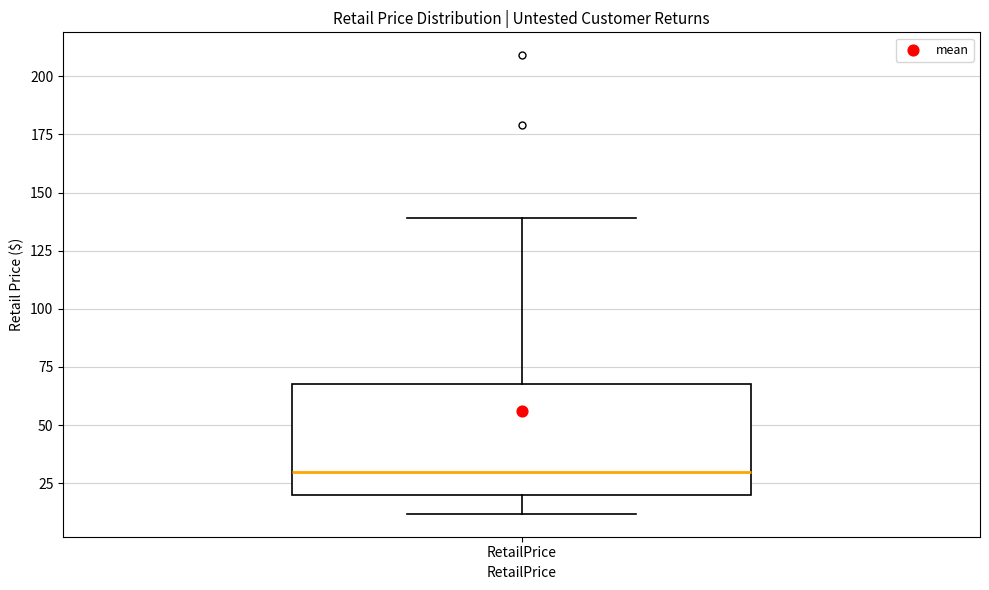

Where does the lower whisker of the box for RetailPrice end on the y-axis? The values are not printed on the chart, so give them approximately, as read against the axis.

10